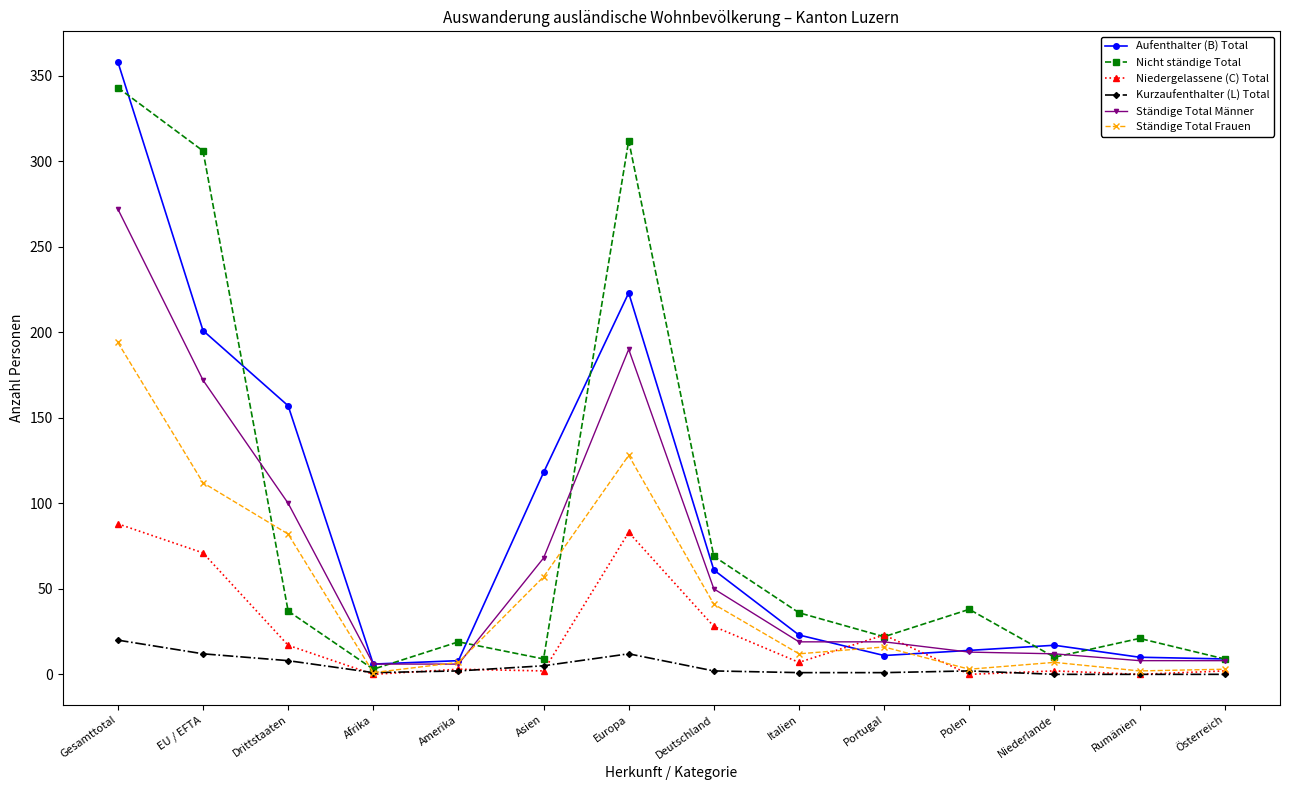

Which series has the widest spread of values?

Aufenthalter (B) Total